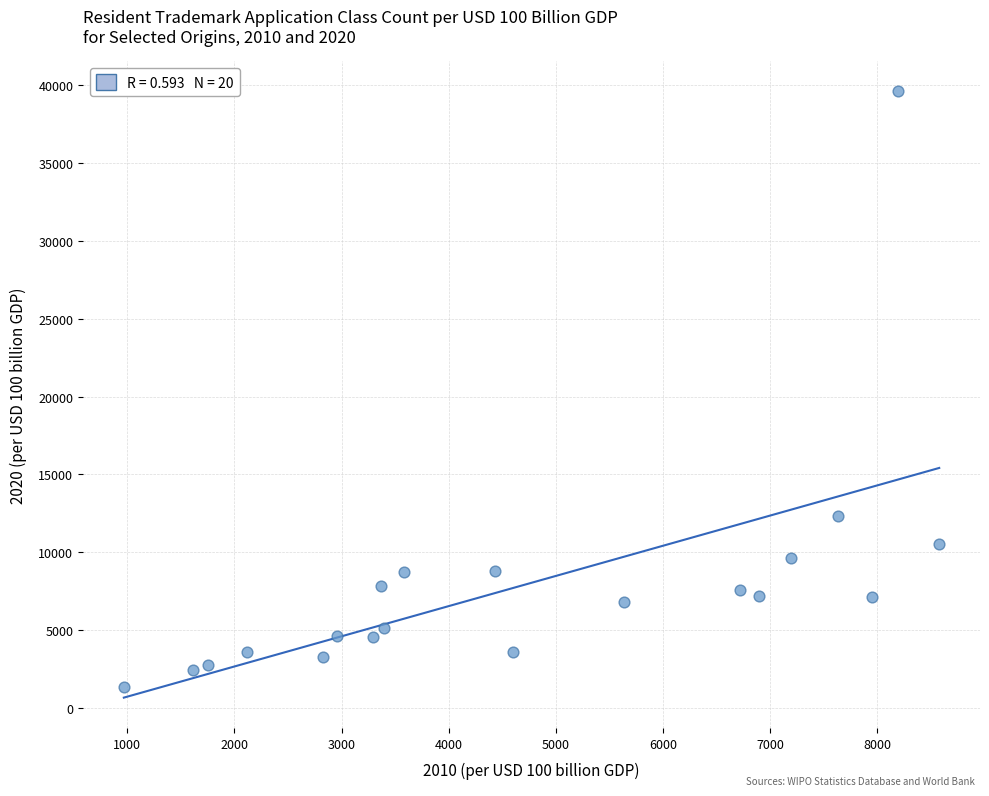

What Y value in the scatter plot is closest to 20474?

12310